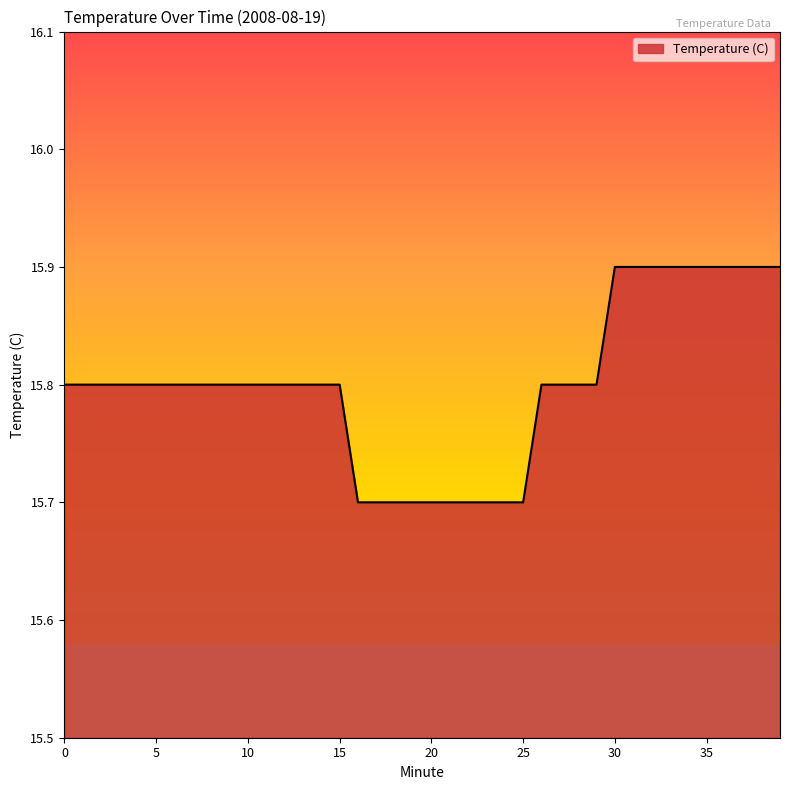

What is the maximum value shown in the chart?

15.9